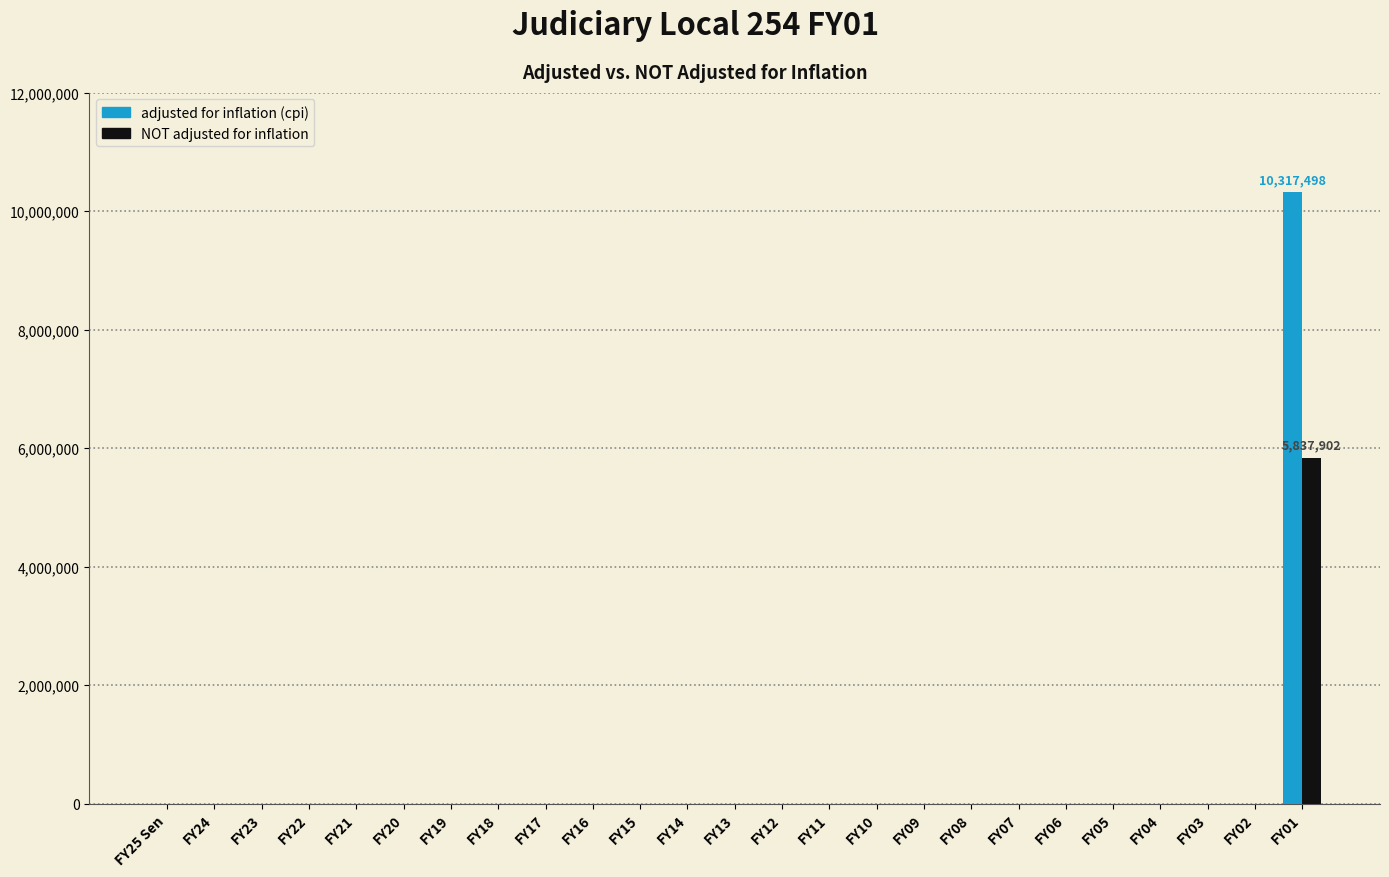

Which category has the highest value across all series?

FY01